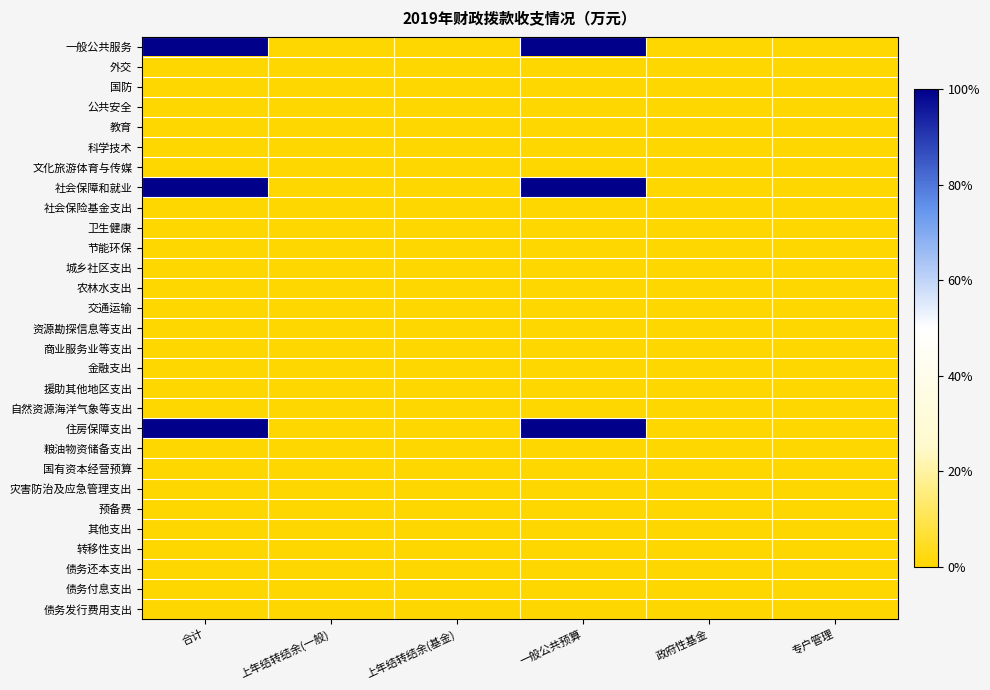

Reading right to left, extract all data points from this chart.

一般公共服务: 专户管理=0	政府性基金=0	一般公共预算=1	上年结转结余(基金)=0	上年结转结余(一般)=0	合计=1
外交: 专户管理=0	政府性基金=0	一般公共预算=0	上年结转结余(基金)=0	上年结转结余(一般)=0	合计=0
国防: 专户管理=0	政府性基金=0	一般公共预算=0	上年结转结余(基金)=0	上年结转结余(一般)=0	合计=0
公共安全: 专户管理=0	政府性基金=0	一般公共预算=0	上年结转结余(基金)=0	上年结转结余(一般)=0	合计=0
教育: 专户管理=0	政府性基金=0	一般公共预算=0	上年结转结余(基金)=0	上年结转结余(一般)=0	合计=0
科学技术: 专户管理=0	政府性基金=0	一般公共预算=0	上年结转结余(基金)=0	上年结转结余(一般)=0	合计=0
文化旅游体育与传媒: 专户管理=0	政府性基金=0	一般公共预算=0	上年结转结余(基金)=0	上年结转结余(一般)=0	合计=0
社会保障和就业: 专户管理=0	政府性基金=0	一般公共预算=1	上年结转结余(基金)=0	上年结转结余(一般)=0	合计=1
社会保险基金支出: 专户管理=0	政府性基金=0	一般公共预算=0	上年结转结余(基金)=0	上年结转结余(一般)=0	合计=0
卫生健康: 专户管理=0	政府性基金=0	一般公共预算=0	上年结转结余(基金)=0	上年结转结余(一般)=0	合计=0
节能环保: 专户管理=0	政府性基金=0	一般公共预算=0	上年结转结余(基金)=0	上年结转结余(一般)=0	合计=0
城乡社区支出: 专户管理=0	政府性基金=0	一般公共预算=0	上年结转结余(基金)=0	上年结转结余(一般)=0	合计=0
农林水支出: 专户管理=0	政府性基金=0	一般公共预算=0	上年结转结余(基金)=0	上年结转结余(一般)=0	合计=0
交通运输: 专户管理=0	政府性基金=0	一般公共预算=0	上年结转结余(基金)=0	上年结转结余(一般)=0	合计=0
资源勘探信息等支出: 专户管理=0	政府性基金=0	一般公共预算=0	上年结转结余(基金)=0	上年结转结余(一般)=0	合计=0
商业服务业等支出: 专户管理=0	政府性基金=0	一般公共预算=0	上年结转结余(基金)=0	上年结转结余(一般)=0	合计=0
金融支出: 专户管理=0	政府性基金=0	一般公共预算=0	上年结转结余(基金)=0	上年结转结余(一般)=0	合计=0
援助其他地区支出: 专户管理=0	政府性基金=0	一般公共预算=0	上年结转结余(基金)=0	上年结转结余(一般)=0	合计=0
自然资源海洋气象等支出: 专户管理=0	政府性基金=0	一般公共预算=0	上年结转结余(基金)=0	上年结转结余(一般)=0	合计=0
住房保障支出: 专户管理=0	政府性基金=0	一般公共预算=1	上年结转结余(基金)=0	上年结转结余(一般)=0	合计=1
粮油物资储备支出: 专户管理=0	政府性基金=0	一般公共预算=0	上年结转结余(基金)=0	上年结转结余(一般)=0	合计=0
国有资本经营预算: 专户管理=0	政府性基金=0	一般公共预算=0	上年结转结余(基金)=0	上年结转结余(一般)=0	合计=0
灾害防治及应急管理支出: 专户管理=0	政府性基金=0	一般公共预算=0	上年结转结余(基金)=0	上年结转结余(一般)=0	合计=0
预备费: 专户管理=0	政府性基金=0	一般公共预算=0	上年结转结余(基金)=0	上年结转结余(一般)=0	合计=0
其他支出: 专户管理=0	政府性基金=0	一般公共预算=0	上年结转结余(基金)=0	上年结转结余(一般)=0	合计=0
转移性支出: 专户管理=0	政府性基金=0	一般公共预算=0	上年结转结余(基金)=0	上年结转结余(一般)=0	合计=0
债务还本支出: 专户管理=0	政府性基金=0	一般公共预算=0	上年结转结余(基金)=0	上年结转结余(一般)=0	合计=0
债务付息支出: 专户管理=0	政府性基金=0	一般公共预算=0	上年结转结余(基金)=0	上年结转结余(一般)=0	合计=0
债务发行费用支出: 专户管理=0	政府性基金=0	一般公共预算=0	上年结转结余(基金)=0	上年结转结余(一般)=0	合计=0